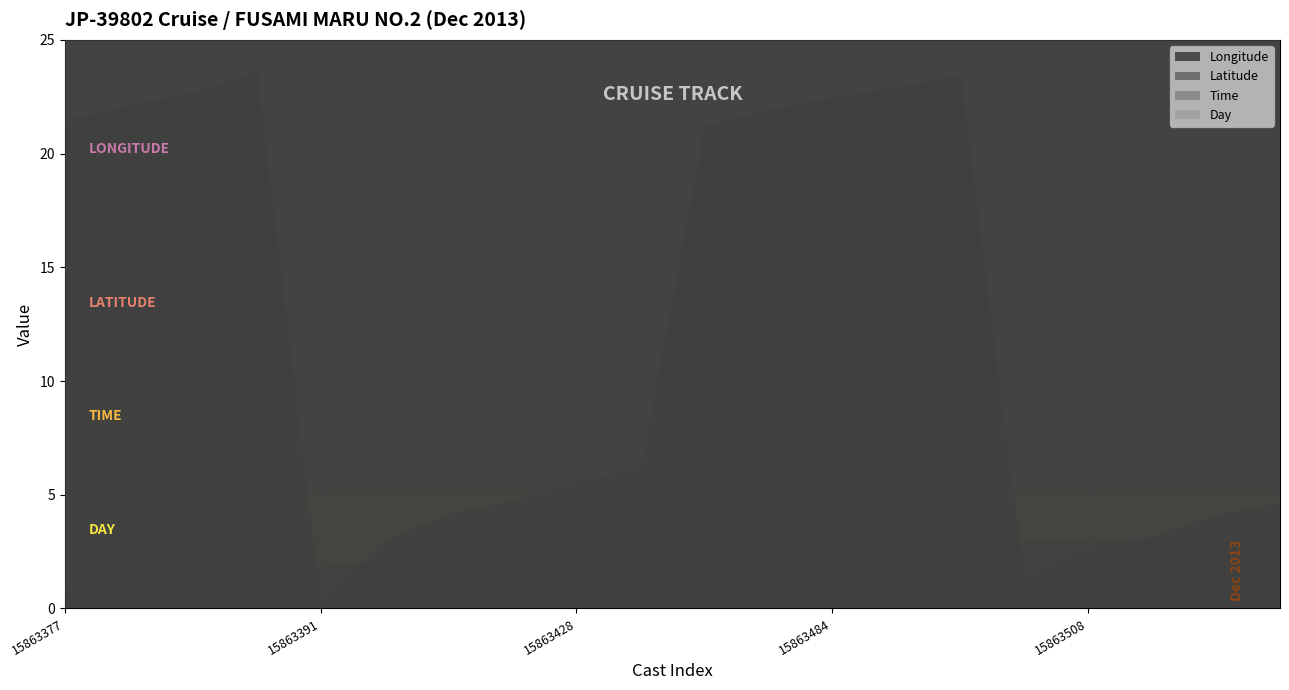

At which label does Time reach its minimum?

15863391